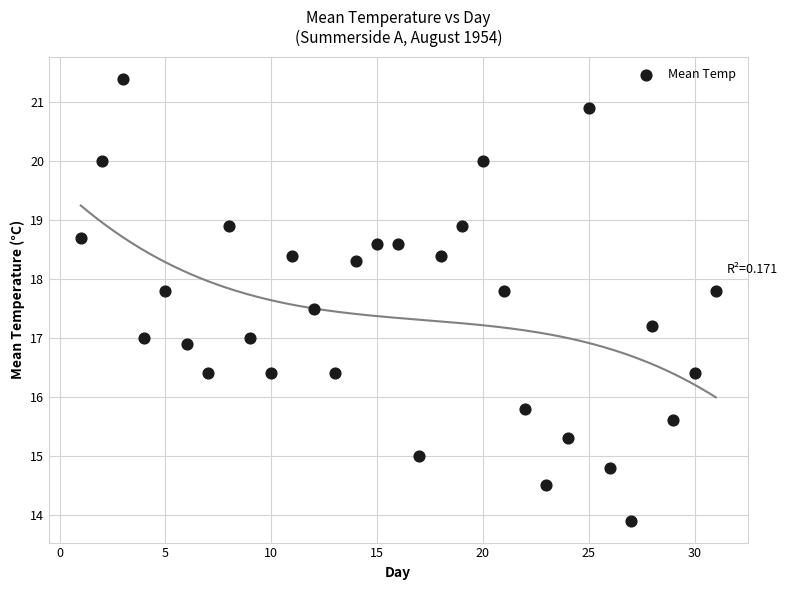

What is the range of X values (max minus min)?

30.0